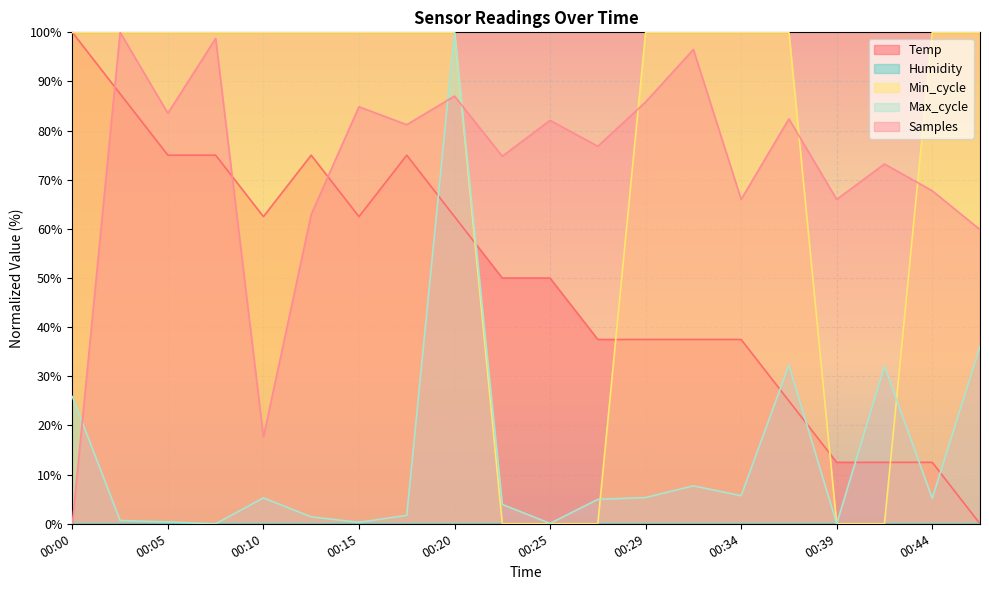

List the labels in order of Samples value, largest first.

00:03, 00:08, 00:32, 00:20, 00:29, 00:15, 00:05, 00:37, 00:25, 00:17, 00:27, 00:22, 00:42, 00:44, 00:34, 00:39, 00:12, 00:46, 00:10, 00:00